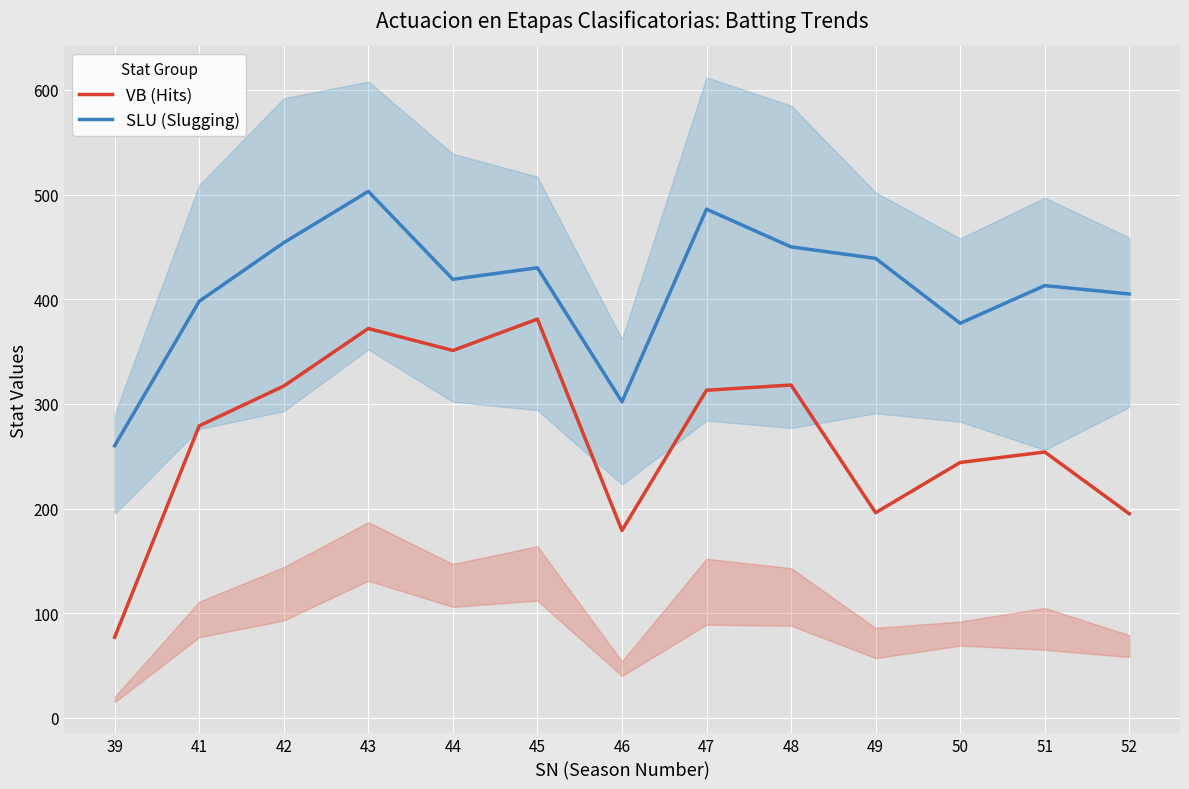

True or false: VB (Hits) has a value of 129 at 50.

False